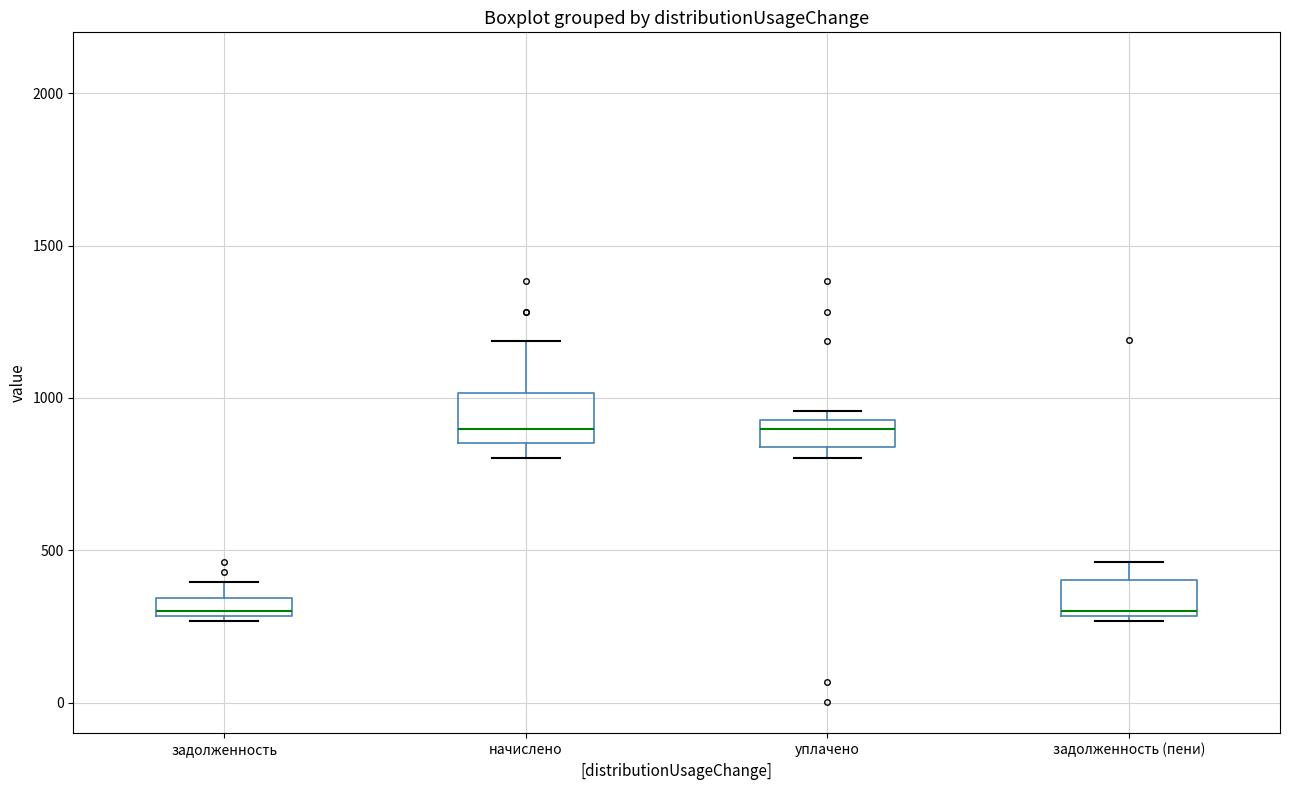

Where is the upper edge of the box for задолженность on the y-axis? The values are not printed on the chart, so give them approximately, as read against the axis.

350